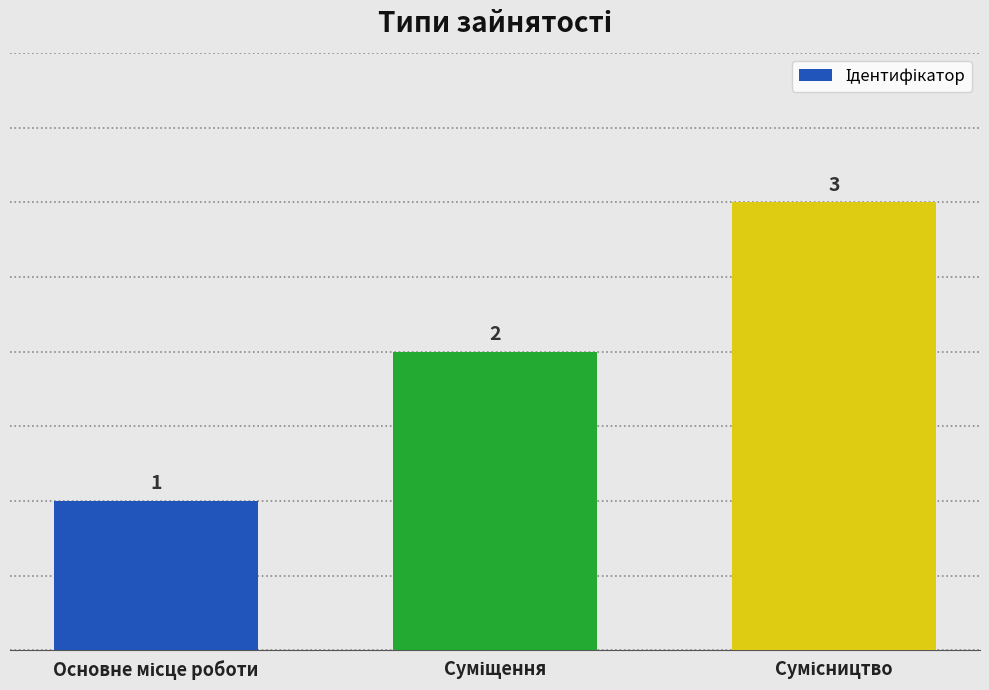

What is the maximum value shown in the chart?

3